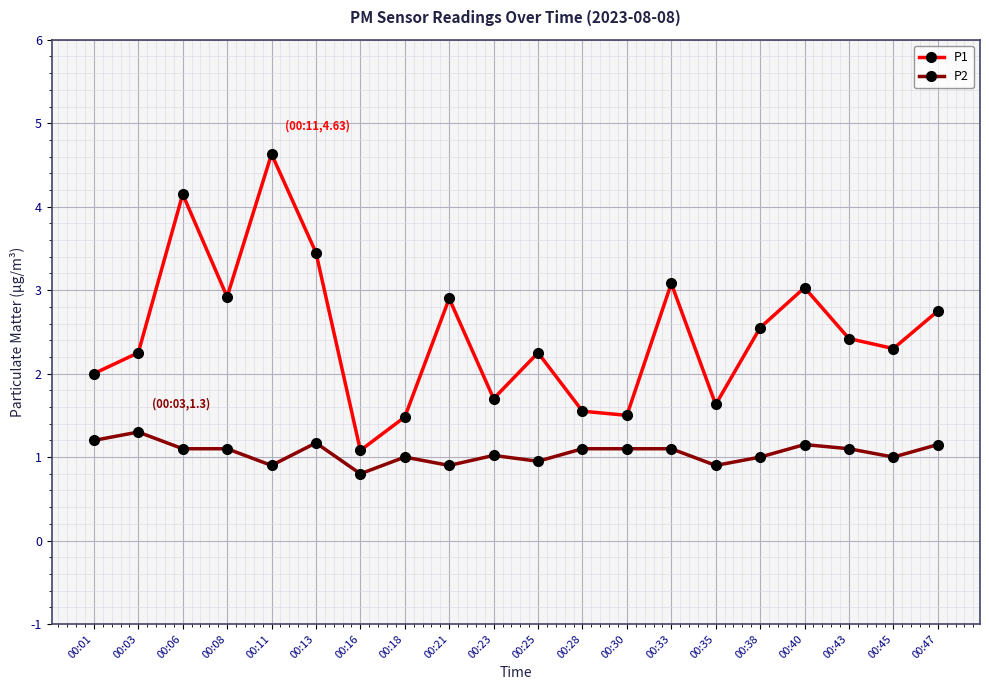

Which series has the widest spread of values?

P1